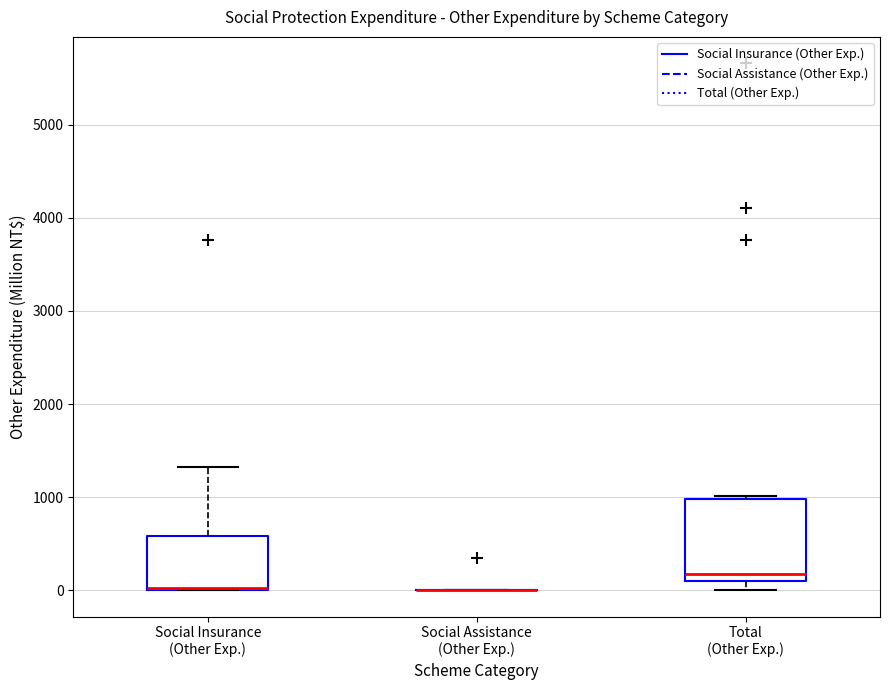

Reading left to right, read every box against the y-axis: the position of its median line, the range the box covers, and the ends of its whiskers. The values are not printed on the chart, so give them approximately, as read against the axis.

Social Insurance (Other Exp.): median 0 (drawn on the box's lower edge), box 0 to 600, whiskers 0 to 1300
Social Assistance (Other Exp.): box collapsed to a line at 0, whiskers 0 to 0
Total (Other Exp.): median 200, box 100 to 1000, whiskers 0 to 1000 (just above the box's upper edge)